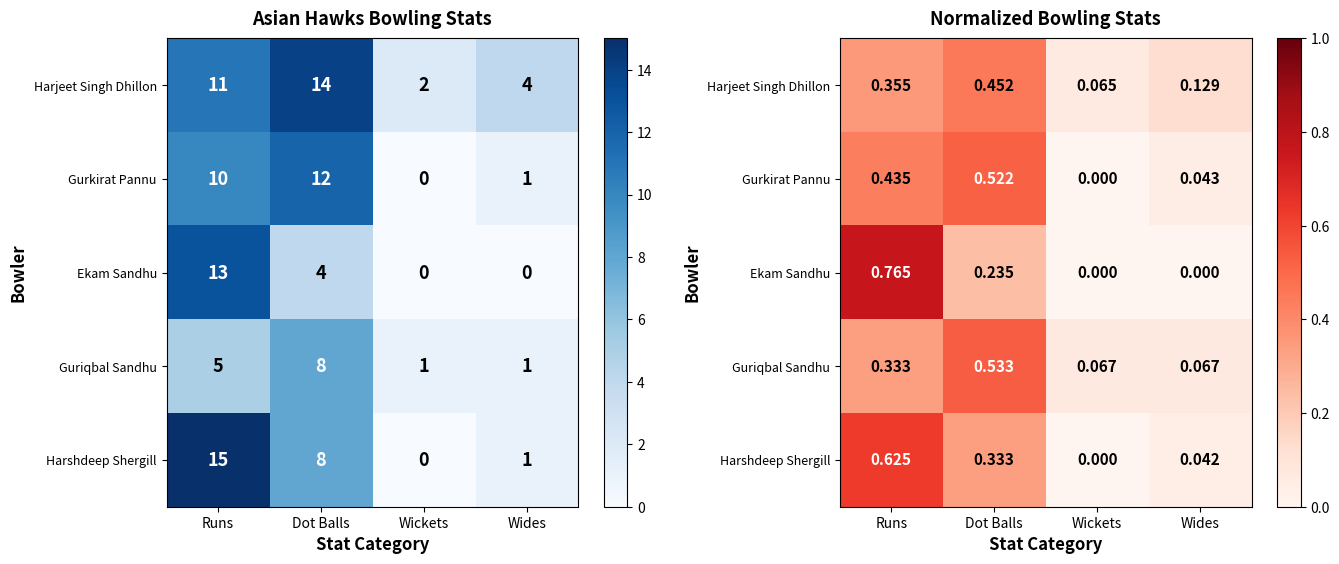

What is the difference between the second highest and second lowest values in the Gurkirat Pannu series?

0.4